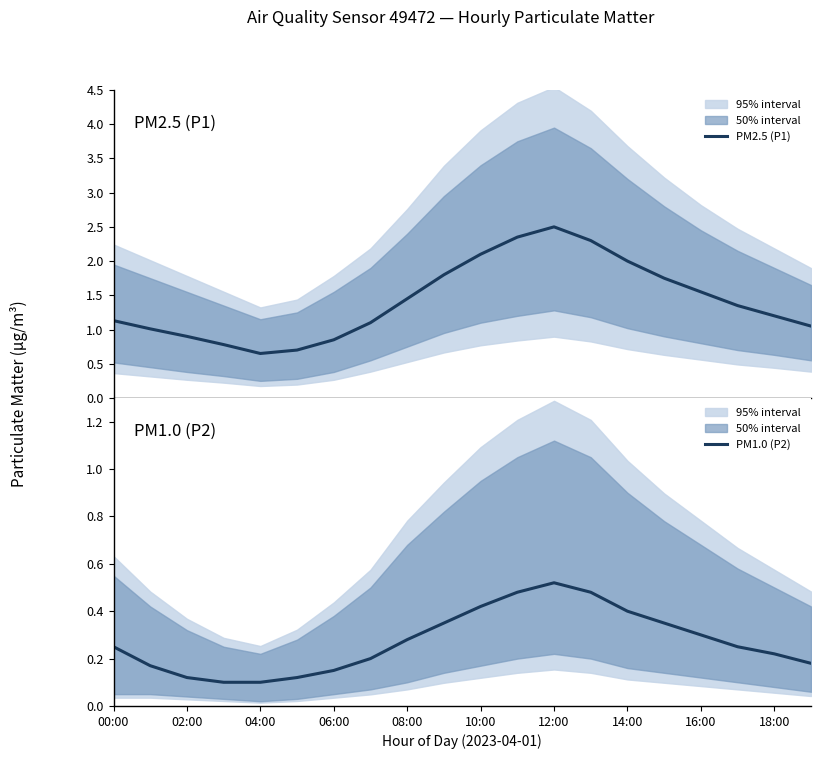

What is the greatest value displayed?

2.5